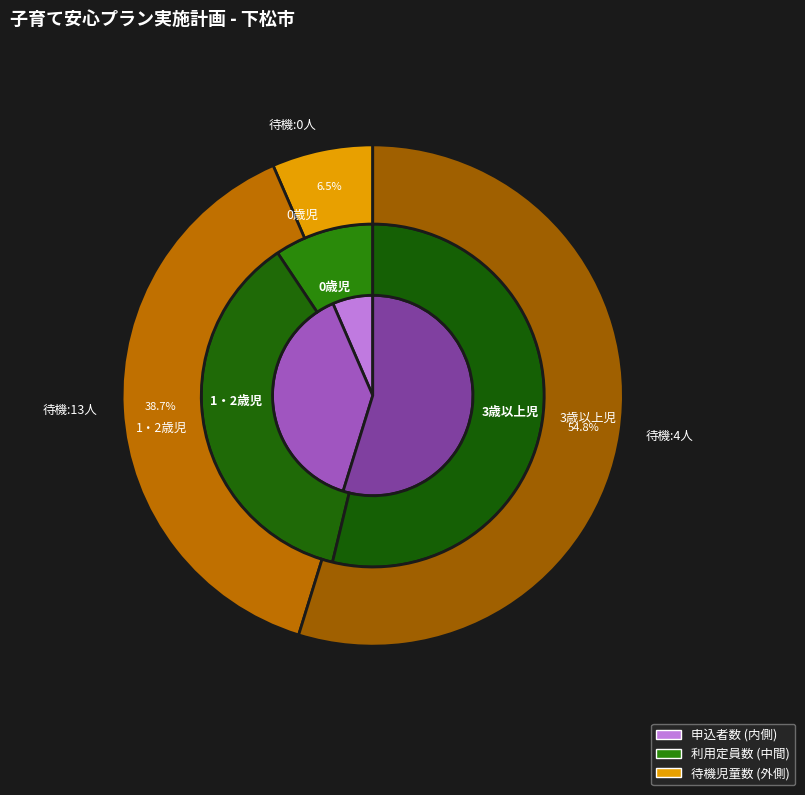

Combined, do 0歳児 and 3歳以上児 account for over 50%?

Yes